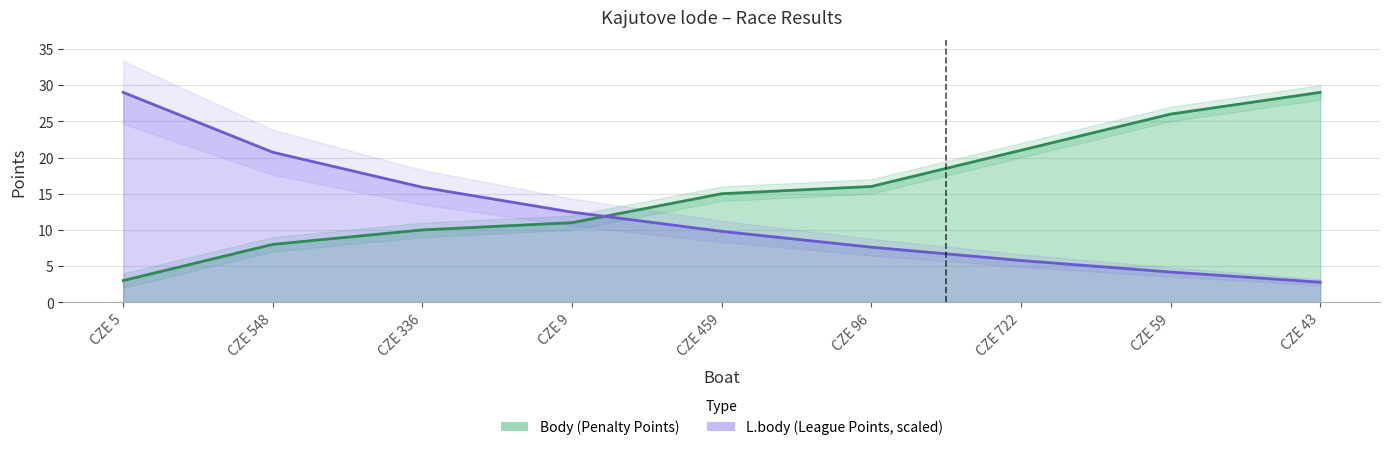

Between CZE 459 and CZE 336, which is larger?

CZE 459